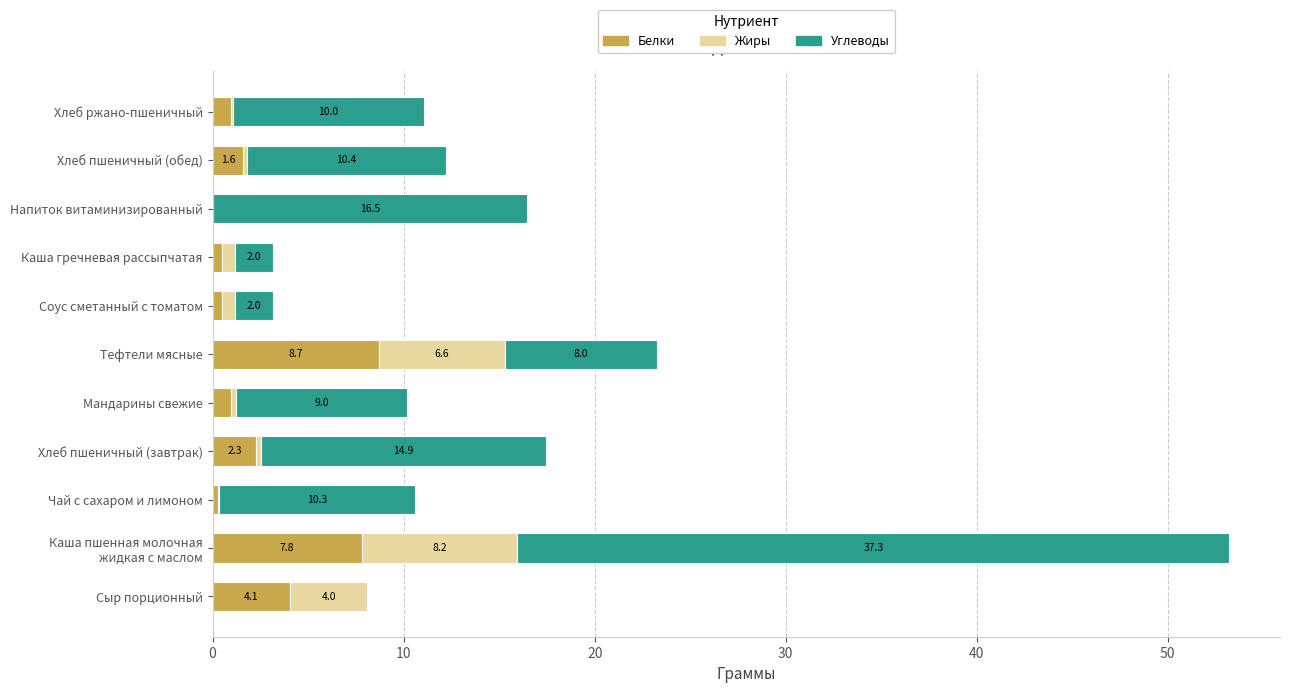

What is the total value across all series at Напиток витаминизированный?

16.5